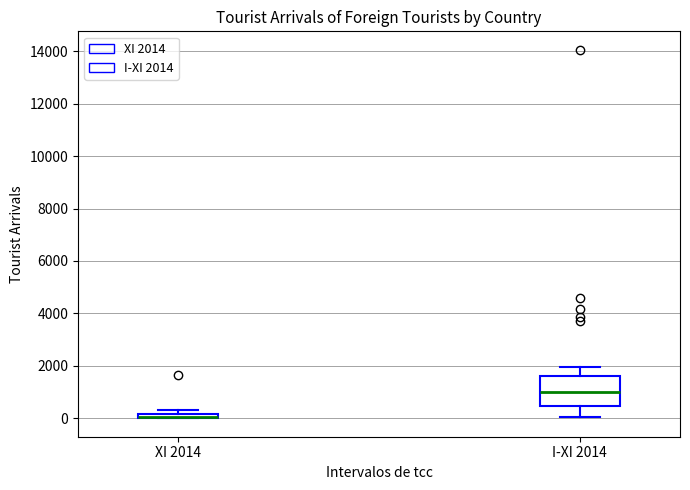

Comparing the boxes themselves (not the whiskers), which one is the tallest?

I-XI 2014